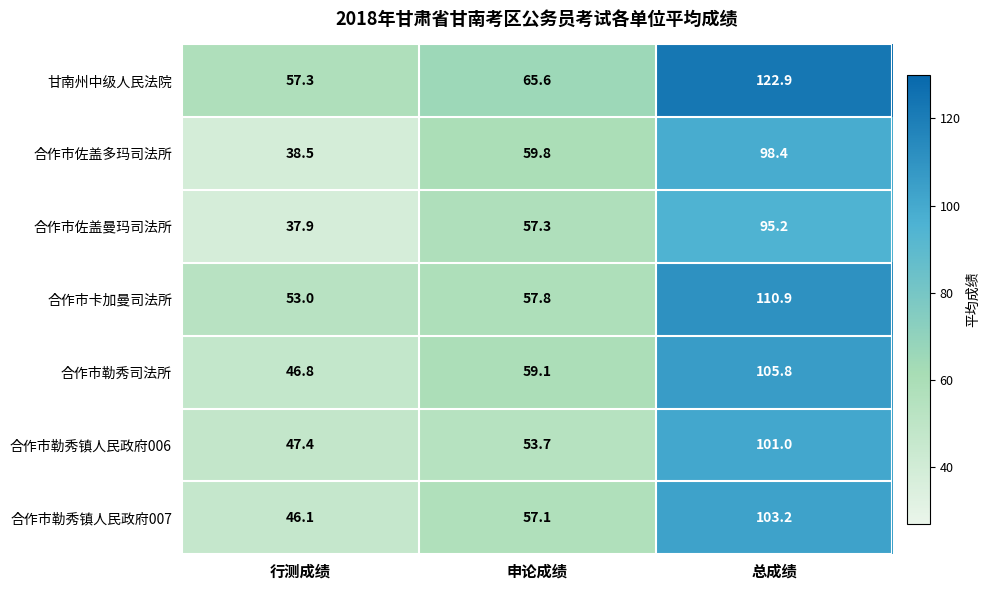

Where is 合作市勒秀镇人民政府006 nearest to the value 74?

申论成绩